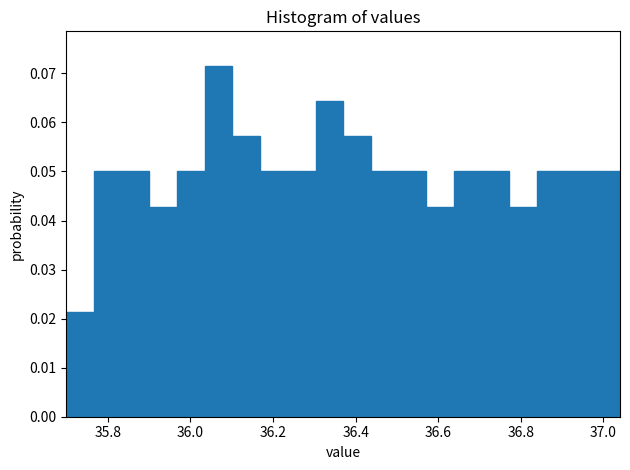

Around what value on the x-axis is the tallest bar? Give the approximate position of its centre, as read against the axis.

36.06